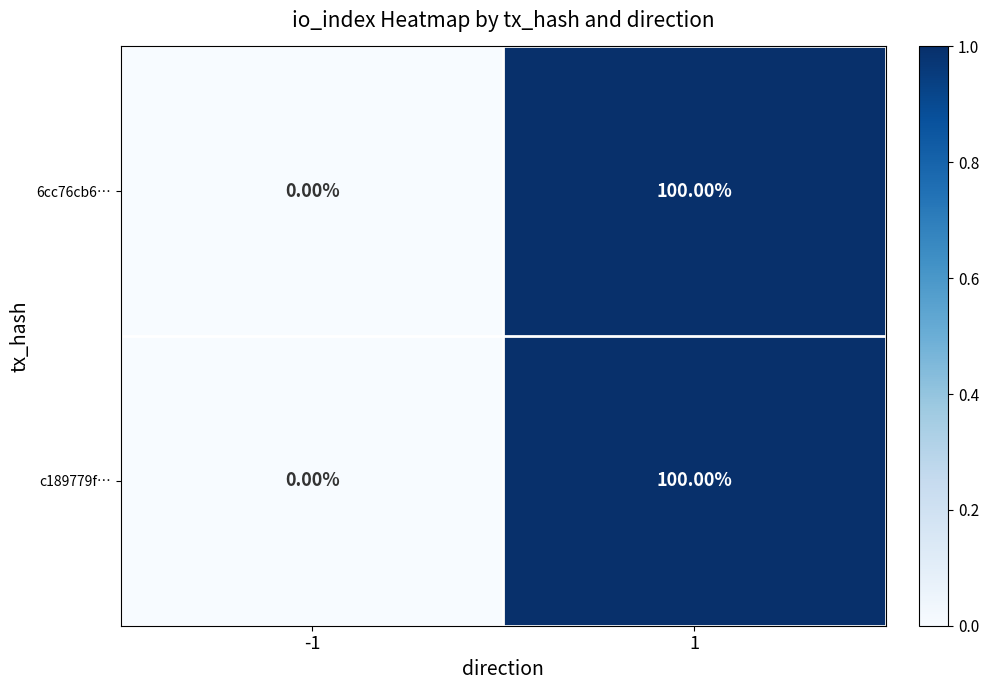

What is the total value across all series at 1?

200